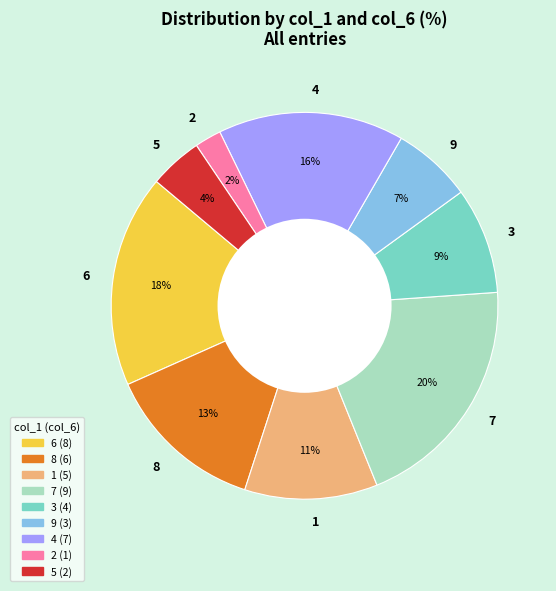

Rank the categories by value from highest to lowest.

7, 6, 4, 8, 1, 3, 9, 5, 2